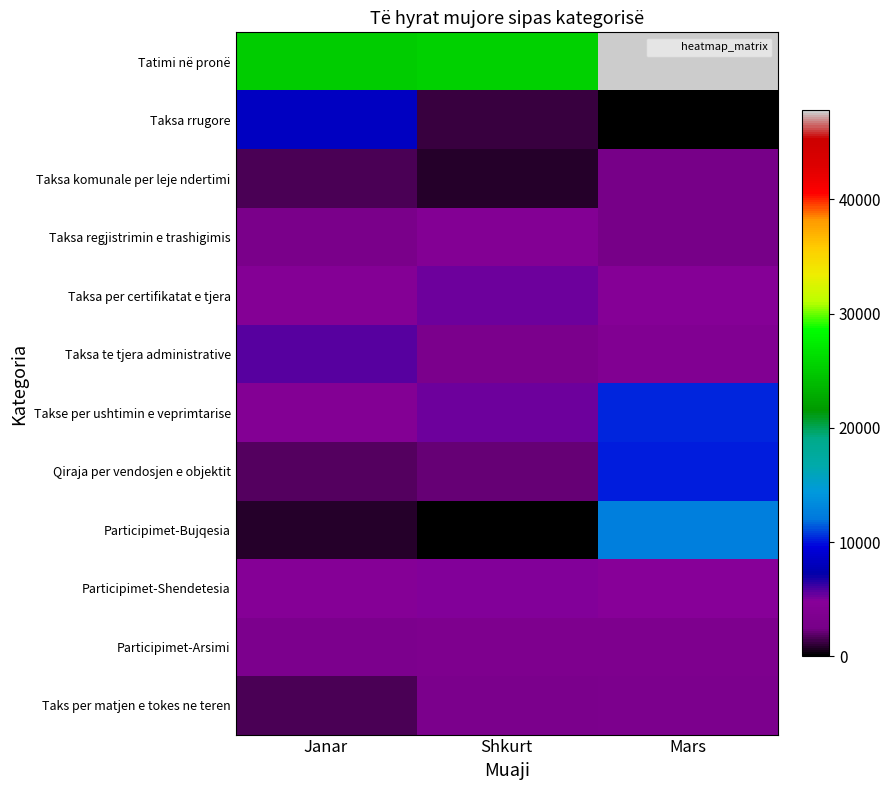

Reading left to right, extract all data points from this chart.

Tatimi në pronë: Janar=25056.9	Shkurt=25393.1	Mars=47793.8
Taksa rrugore: Janar=8225.0	Shkurt=1195.0	Mars=0.0
Taksa komunale per leje ndertimi: Janar=1558.8	Shkurt=875.7	Mars=2600.4
Taksa regjistrimin e trashigimis: Janar=2840.0	Shkurt=4140.0	Mars=2520.0
Taksa per certifikatat e tjera: Janar=4473.0	Shkurt=5261.0	Mars=4661.0
Taksa te tjera administrative: Janar=5699.8	Shkurt=3104.0	Mars=4050.0
Takse per ushtimin e veprimtarise: Janar=4200.5	Shkurt=5387.0	Mars=10307.5
Qiraja per vendosjen e objektit: Janar=1790.8	Shkurt=2206.1	Mars=10199.7
Participimet-Bujqesia: Janar=813.8	Shkurt=0.0	Mars=12635.6
Participimet-Shendetesia: Janar=4556.5	Shkurt=4909.0	Mars=4680.0
Participimet-Arsimi: Janar=3195.0	Shkurt=3420.0	Mars=3540.0
Taks per matjen e tokes ne teren: Janar=1519.0	Shkurt=3079.0	Mars=3185.0